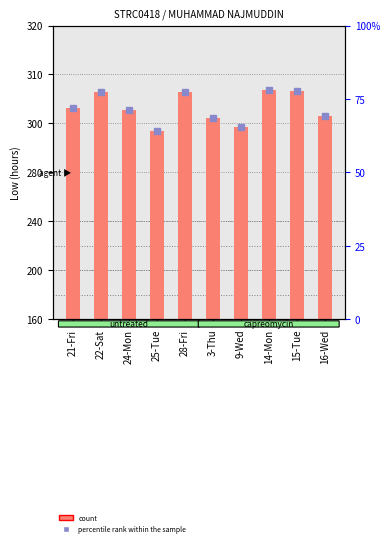

Which series has the widest spread of values?

percentile rank within the sample